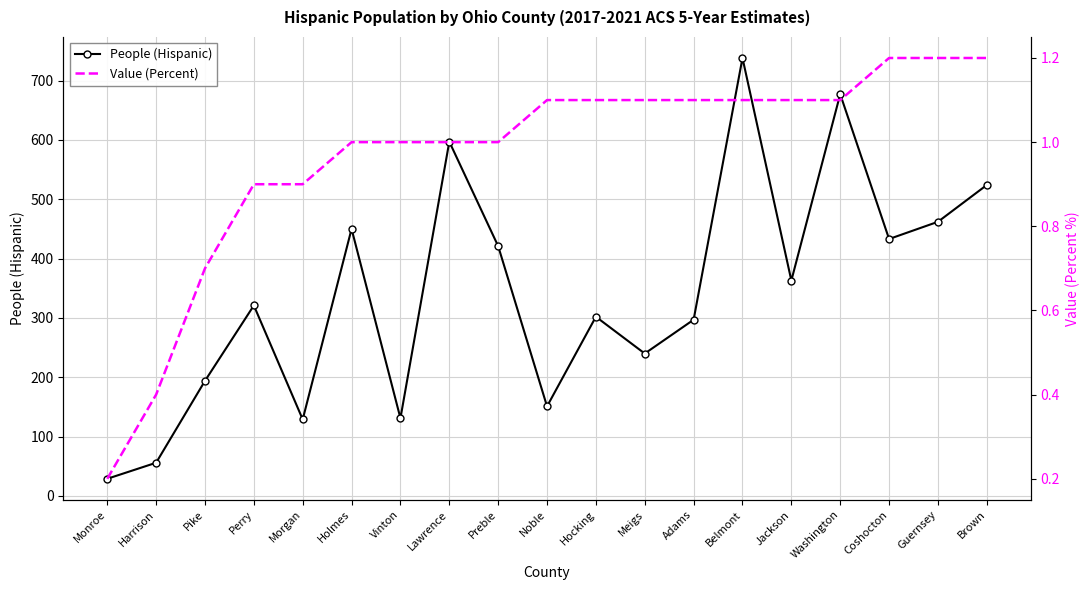

What is the total value across all series at Lawrence?

598.0